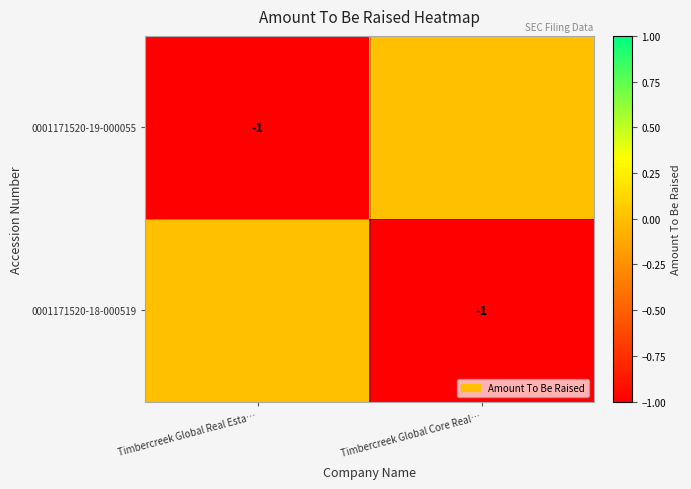

What is the spread (max minus min) of values at Timbercreek Global Core Real…?

1